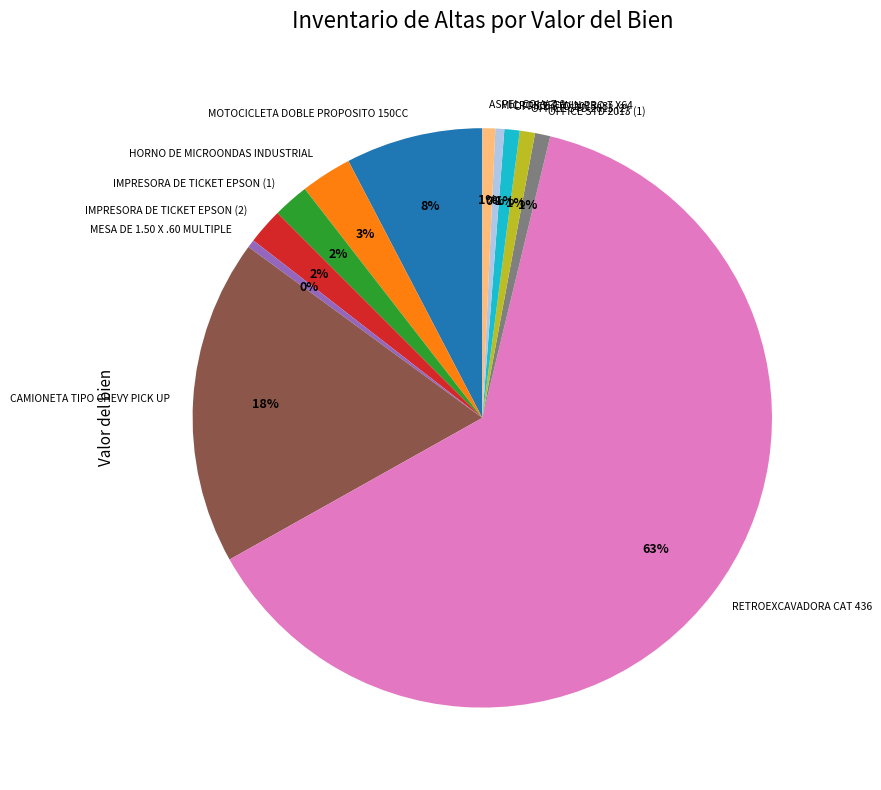

To the nearest percent, what is the average slice percentage?

8%